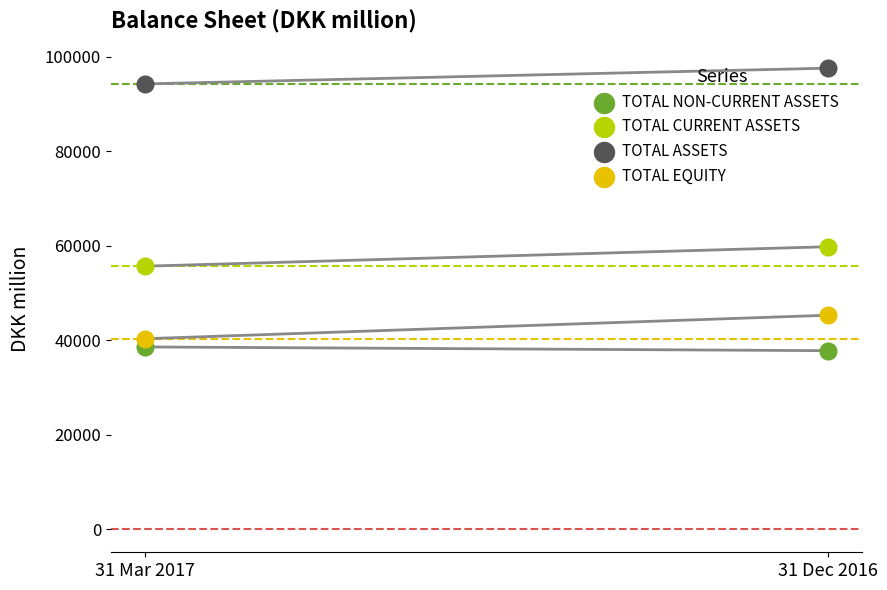

Is the value of TOTAL CURRENT ASSETS at 31 Dec 2016 greater than the value of TOTAL EQUITY at 31 Dec 2016?

Yes